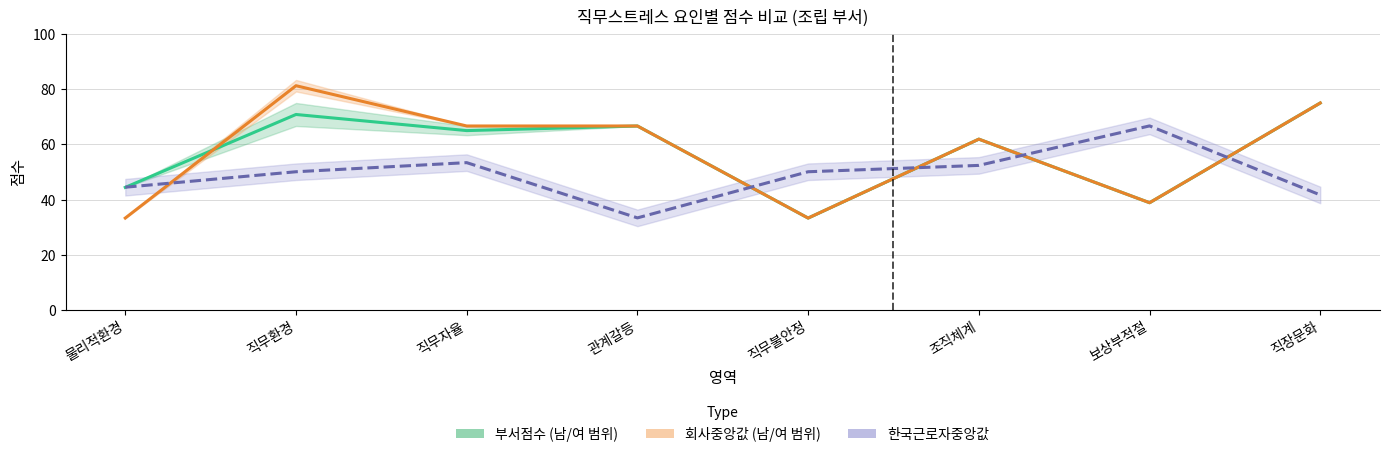

Reading left to right, what are all the values shown in this chart?

부서점수: 44.4	70.8	65.0	66.7	33.3	61.9	38.9	75.0
회사중앙값: 33.3	81.2	66.7	66.7	33.3	61.9	38.9	75.0
한국근로자중앙값: 44.5	50.1	53.4	33.4	50.1	52.4	66.7	41.7